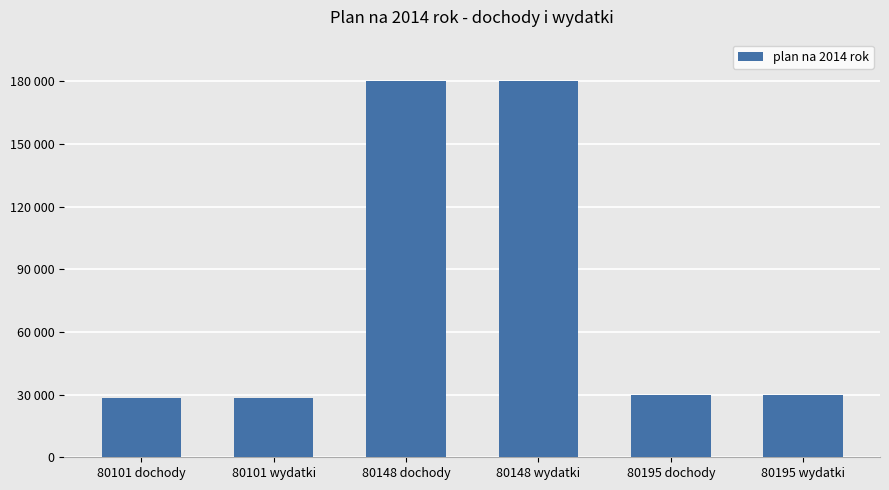

List the labels in order of value, smallest first.

80101 dochody, 80101 wydatki, 80195 dochody, 80195 wydatki, 80148 dochody, 80148 wydatki